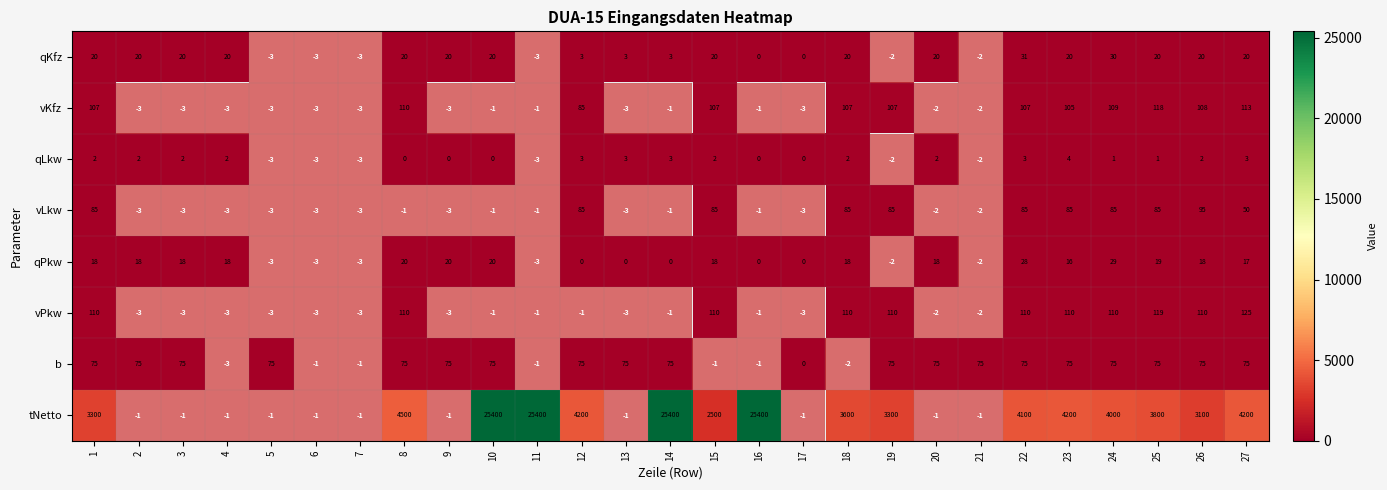

Between 5 and 6, which is larger?

6